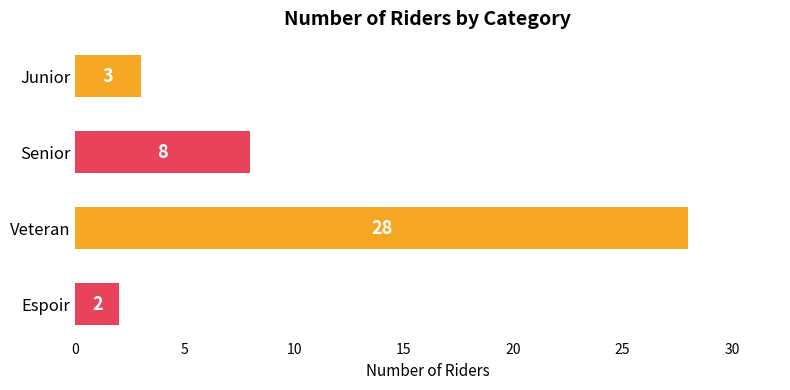

Are the bars grouped side by side (vs. stacked)?

No